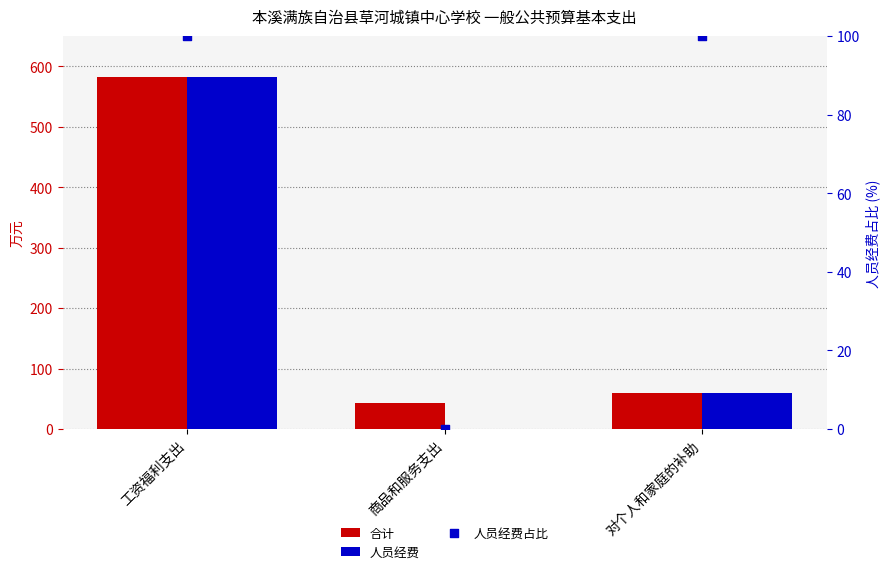

What are all the series names shown in the legend?

合计, 人员经费, 人员经费占比